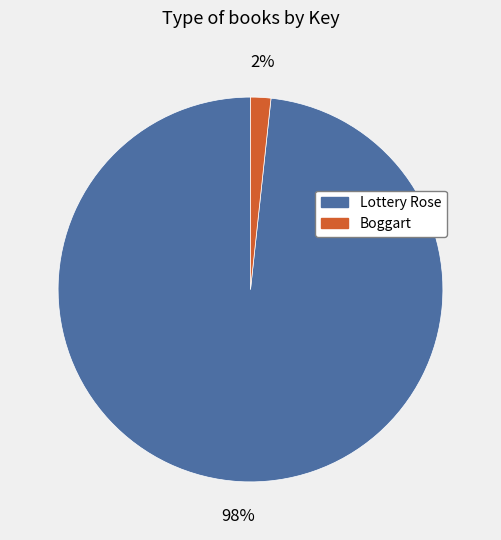

Between Boggart and Lottery Rose, which is larger?

Lottery Rose